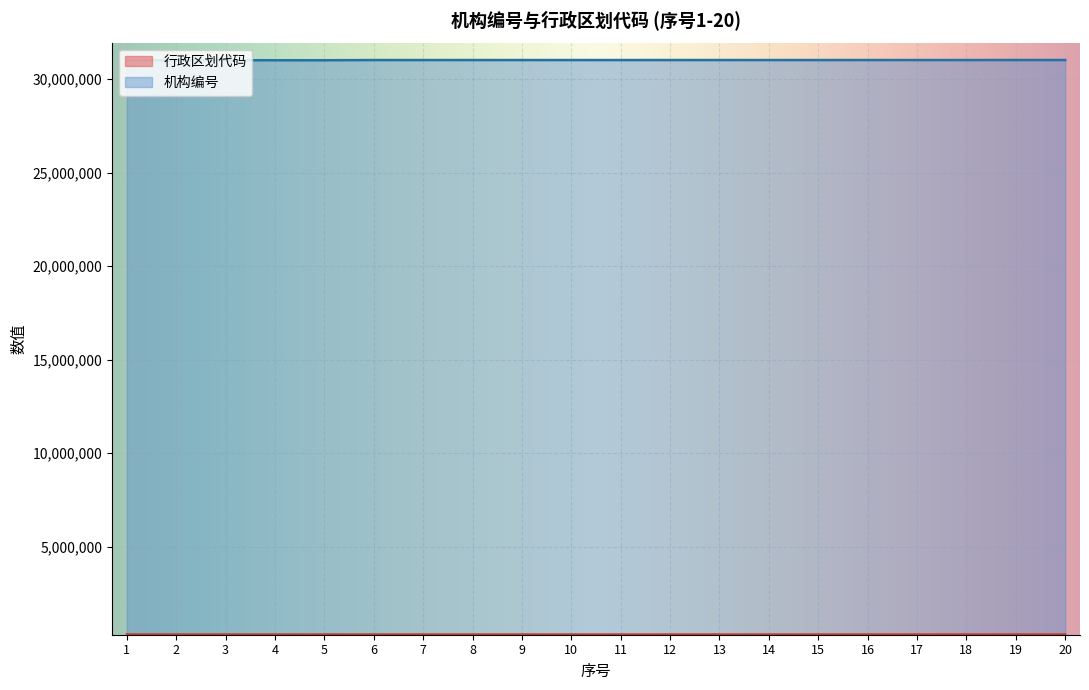

True or false: 行政区划代码 and 机构编号 cross at least once.

False